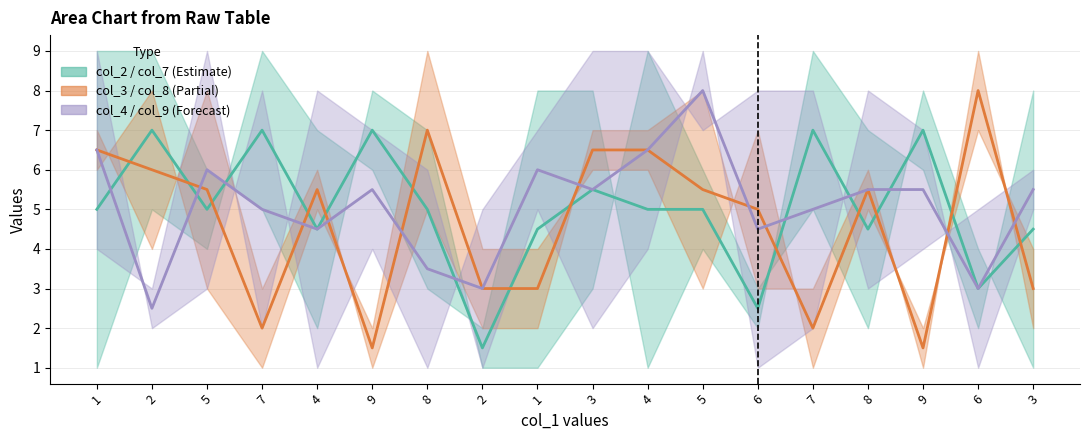

Between which two adjacent categories do col_4 and col_7 first intersect?

1 and 2